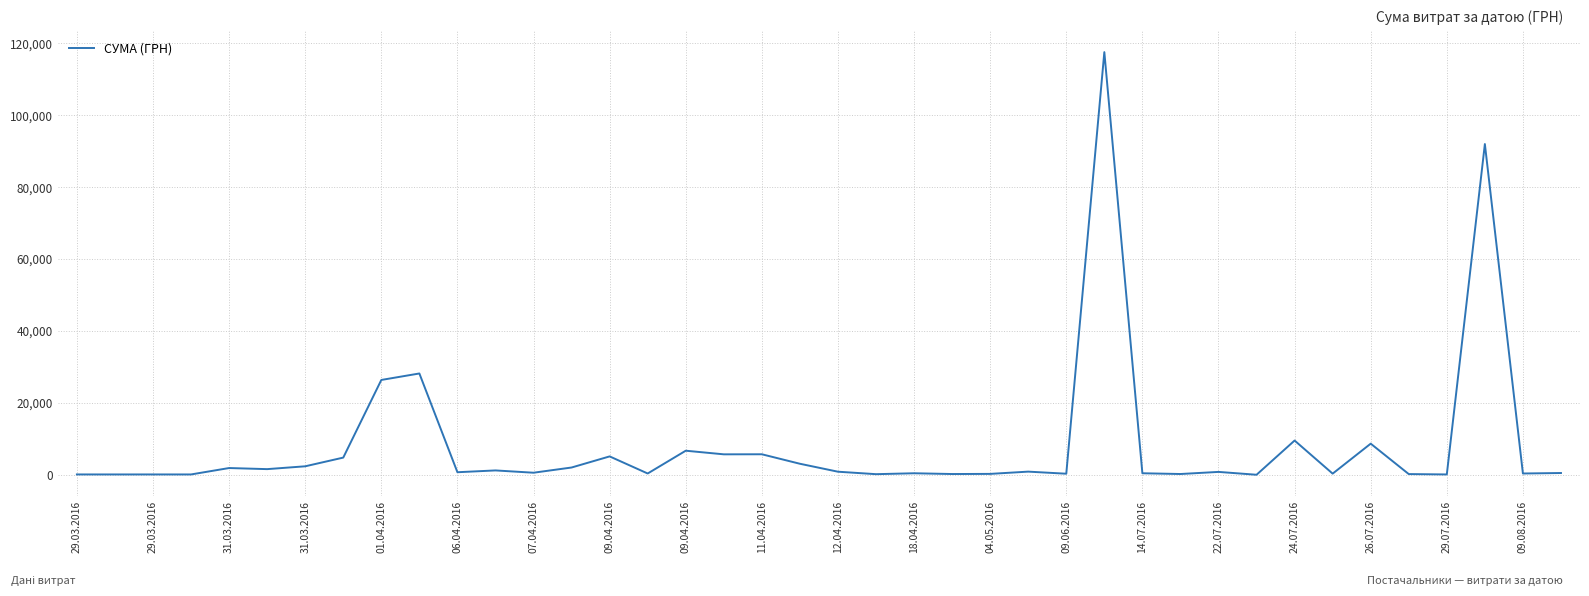

How many lines are shown in the chart?

1